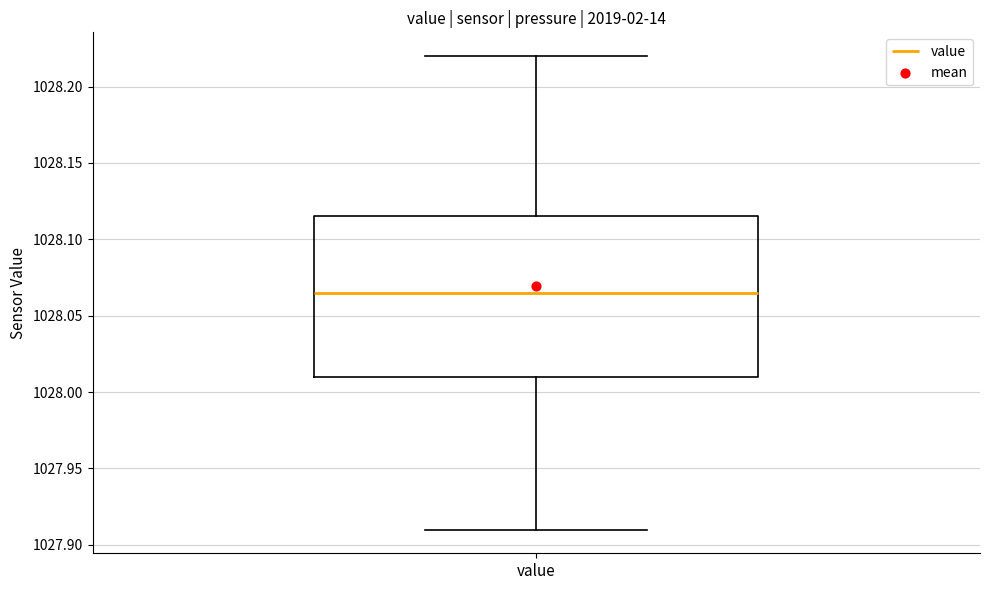

Read this box plot against the y-axis: the position of the median line, the range covered by the box, and the ends of both whiskers. The values are not printed on the chart, so give them approximately, as read against the axis.

median 1028.065, box 1028.010 to 1028.115, whiskers 1027.910 to 1028.220